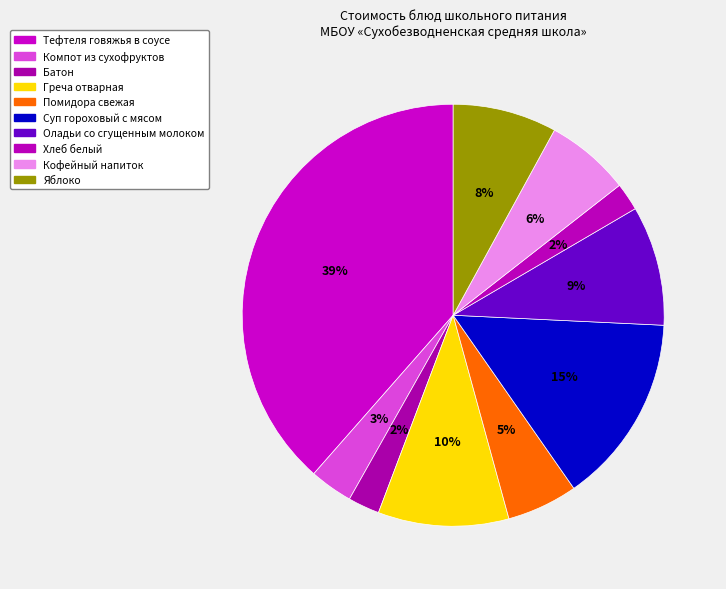

What is the largest slice in the pie chart?

Тефтеля говяжья в соусе